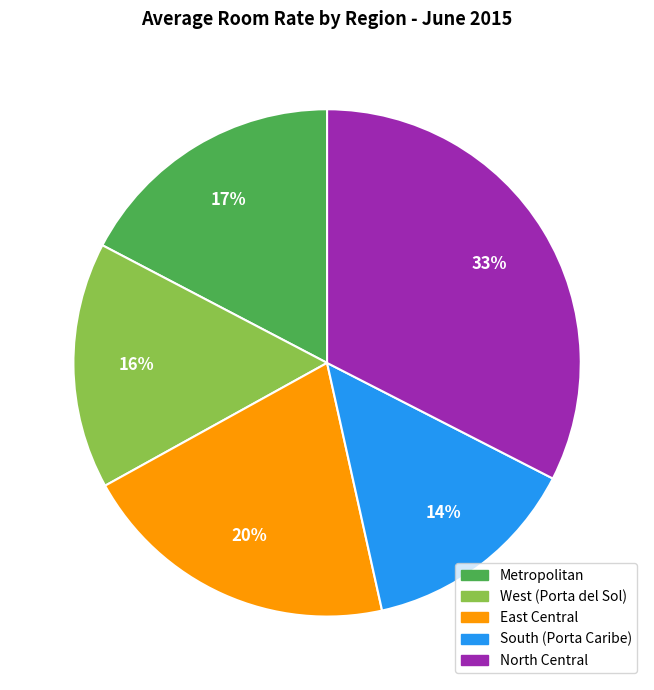

Combined, do East Central and North Central account for over 50%?

Yes